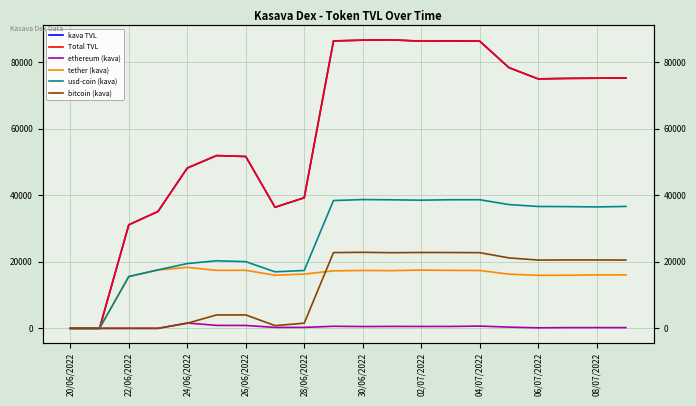

At which category is the sum across all series the highest?

30/06/2022